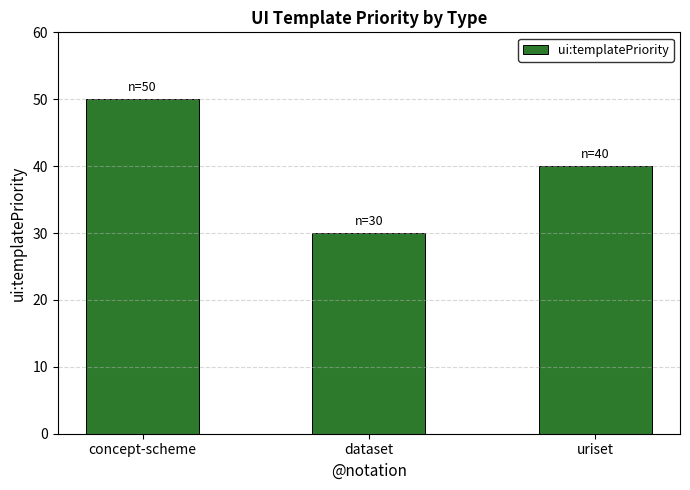

How many distinct data groups are displayed?

1